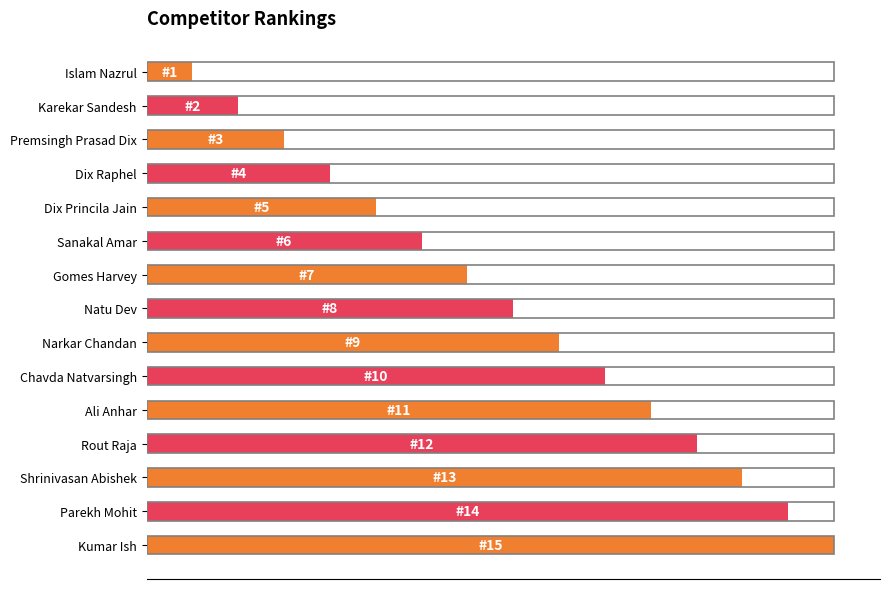

Are the bars horizontal?

Yes